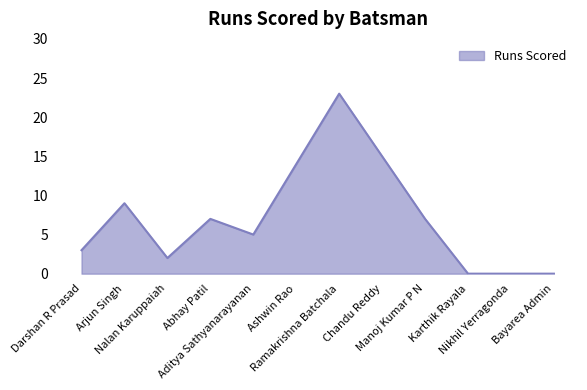

At which category does the data reach its first local peak?

Arjun Singh